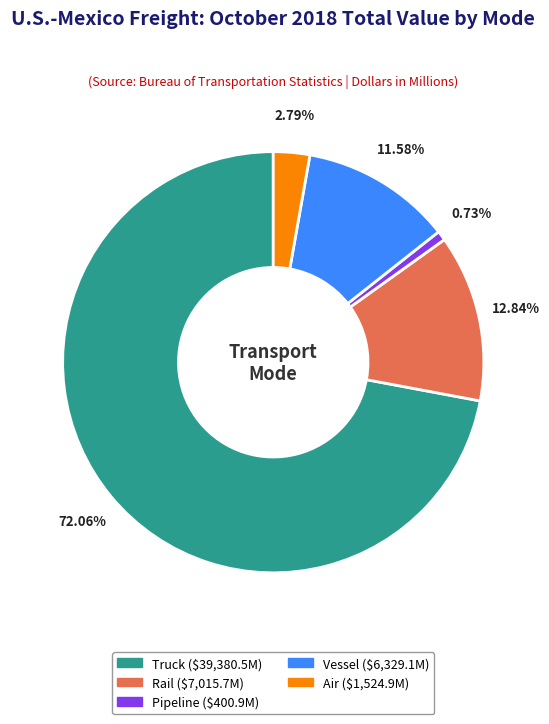

Do Air and Truck together represent more than half of the pie?

Yes